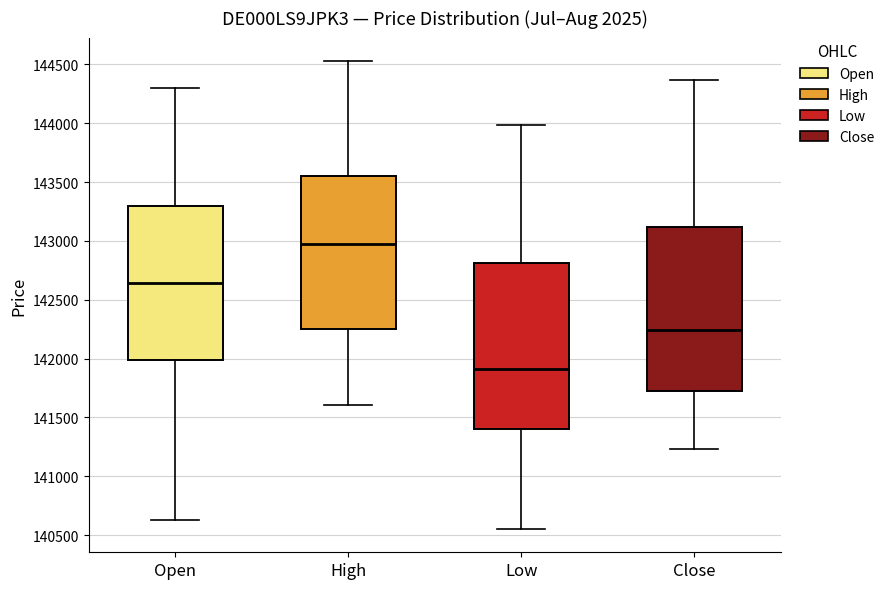

Where does the upper whisker of the box for Close end on the y-axis? The values are not printed on the chart, so give them approximately, as read against the axis.

144350